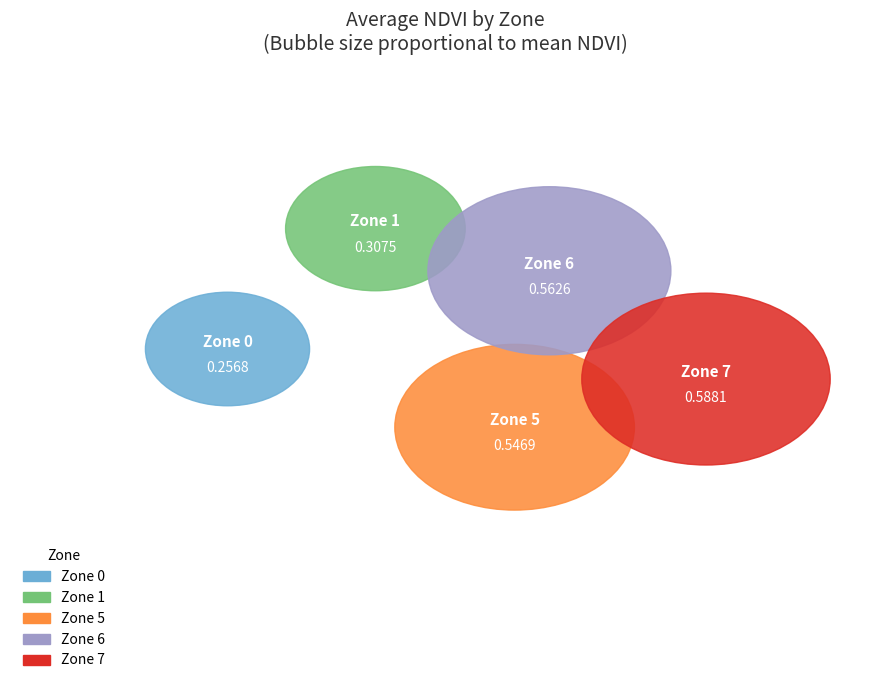

What percentage is the 0 slice, to the nearest percent?

12%